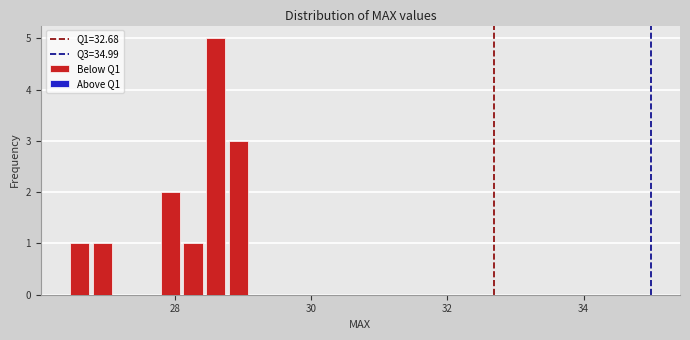

Around what value on the x-axis is the tallest bar? Give the approximate position of its centre, as read against the axis.

28.6